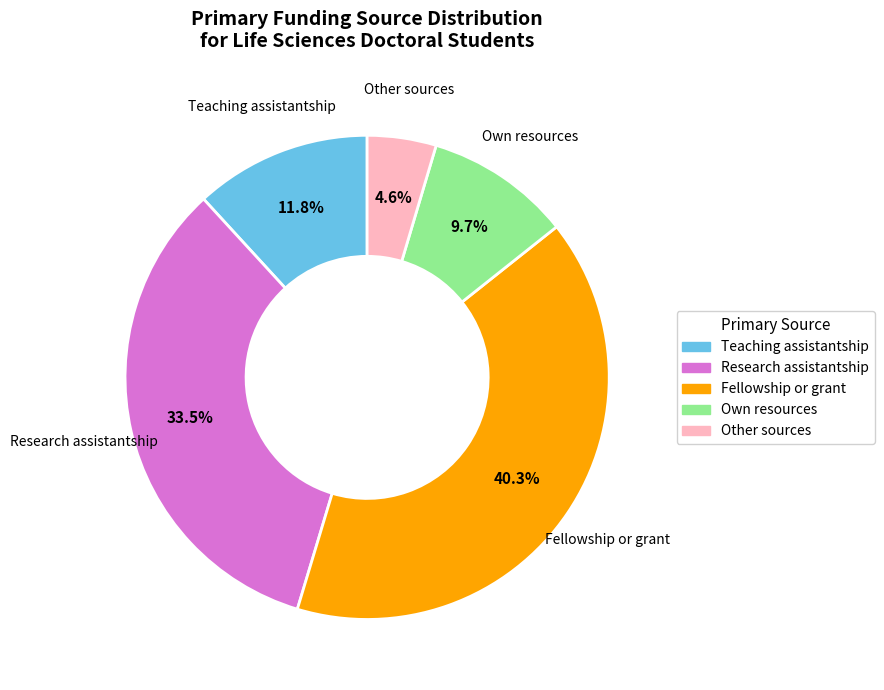

What percentage is the Other sources slice, to the nearest percent?

5%